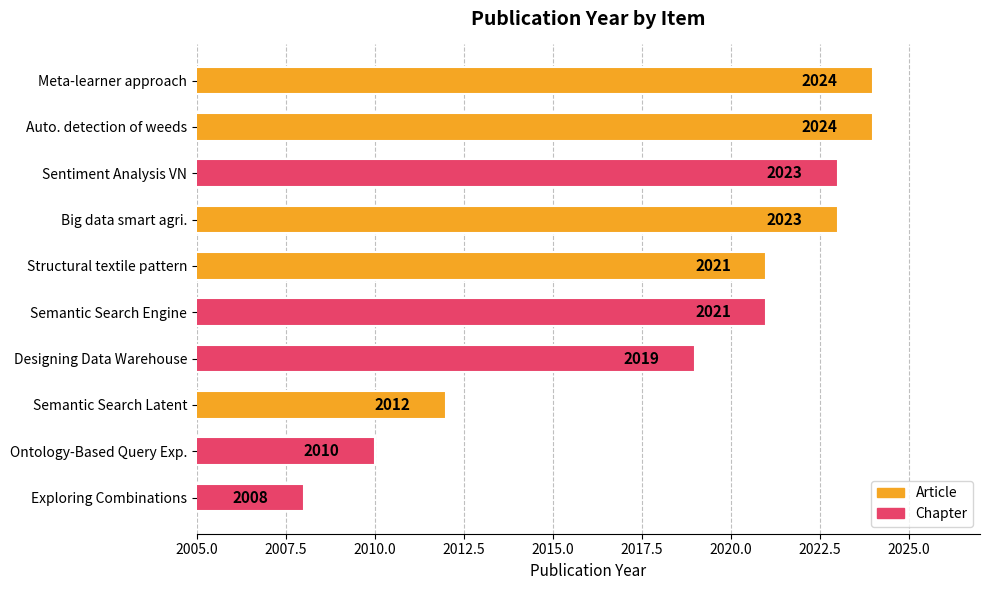

Between Semantic Search Engine and Semantic Search Latent, which is larger?

Semantic Search Engine